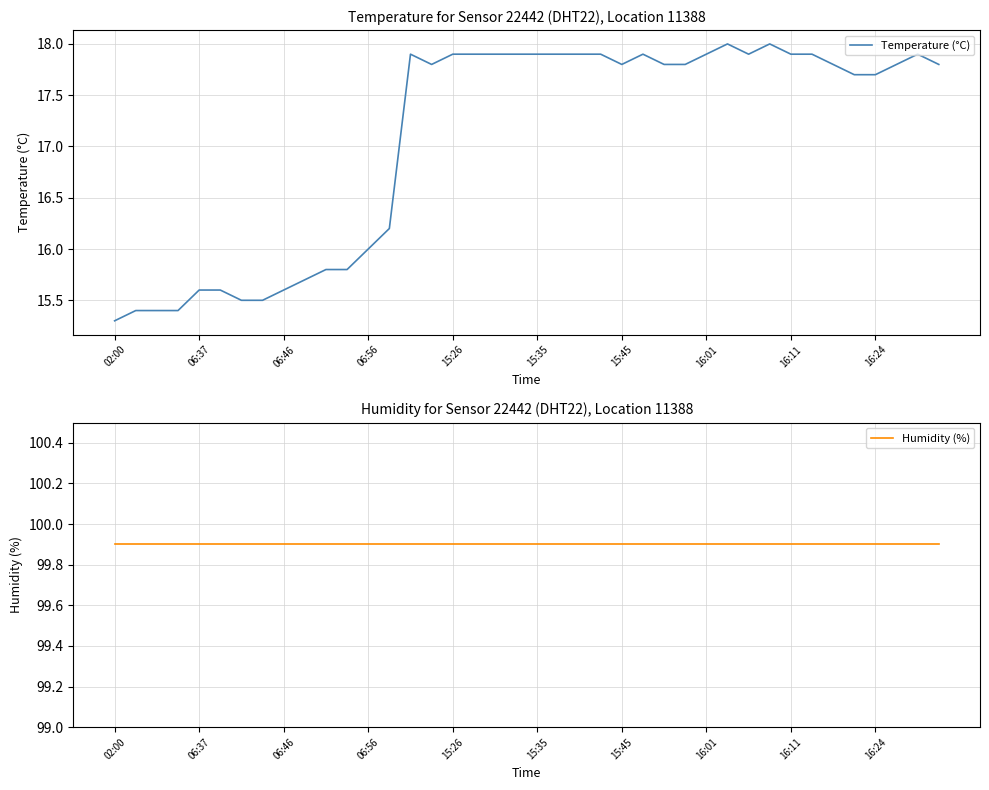

How many categories are shown in the chart?

40